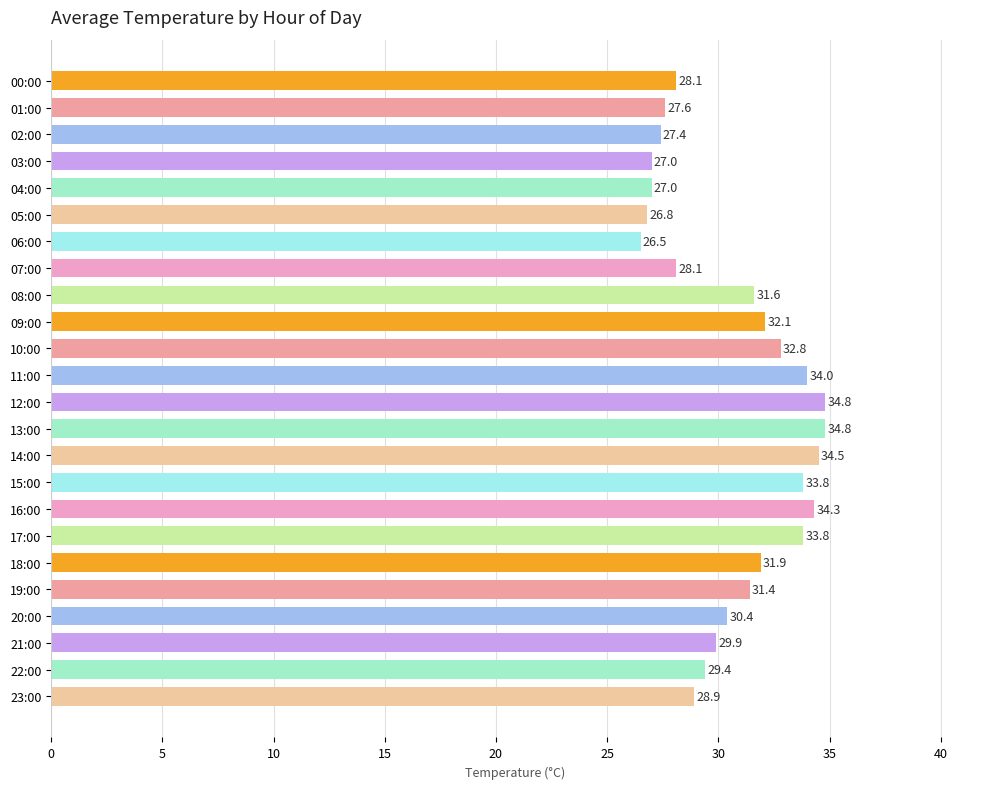

What is the difference between the maximum and minimum values?

8.3